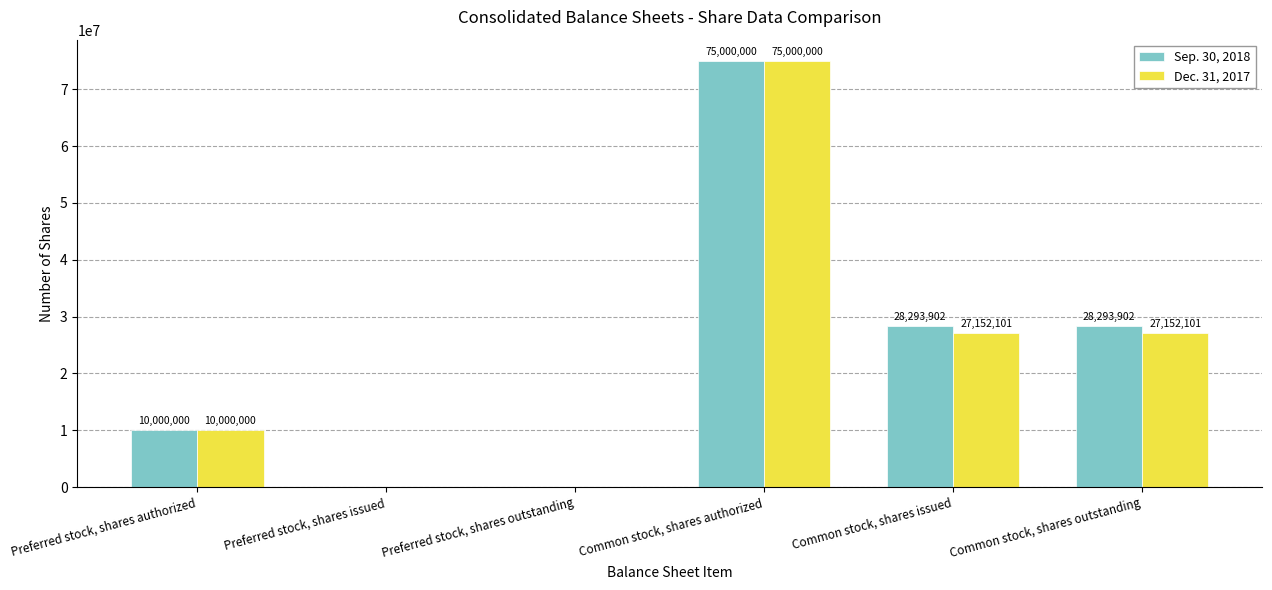

At which category is the sum across all series the highest?

Common stock, shares authorized